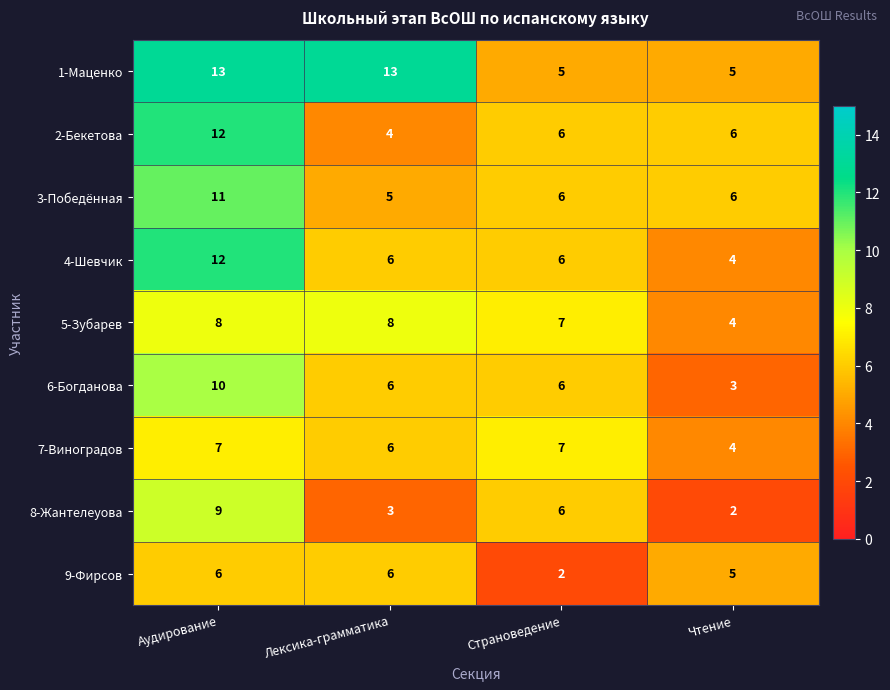

At how many categories does at least one series exceed 5?

4